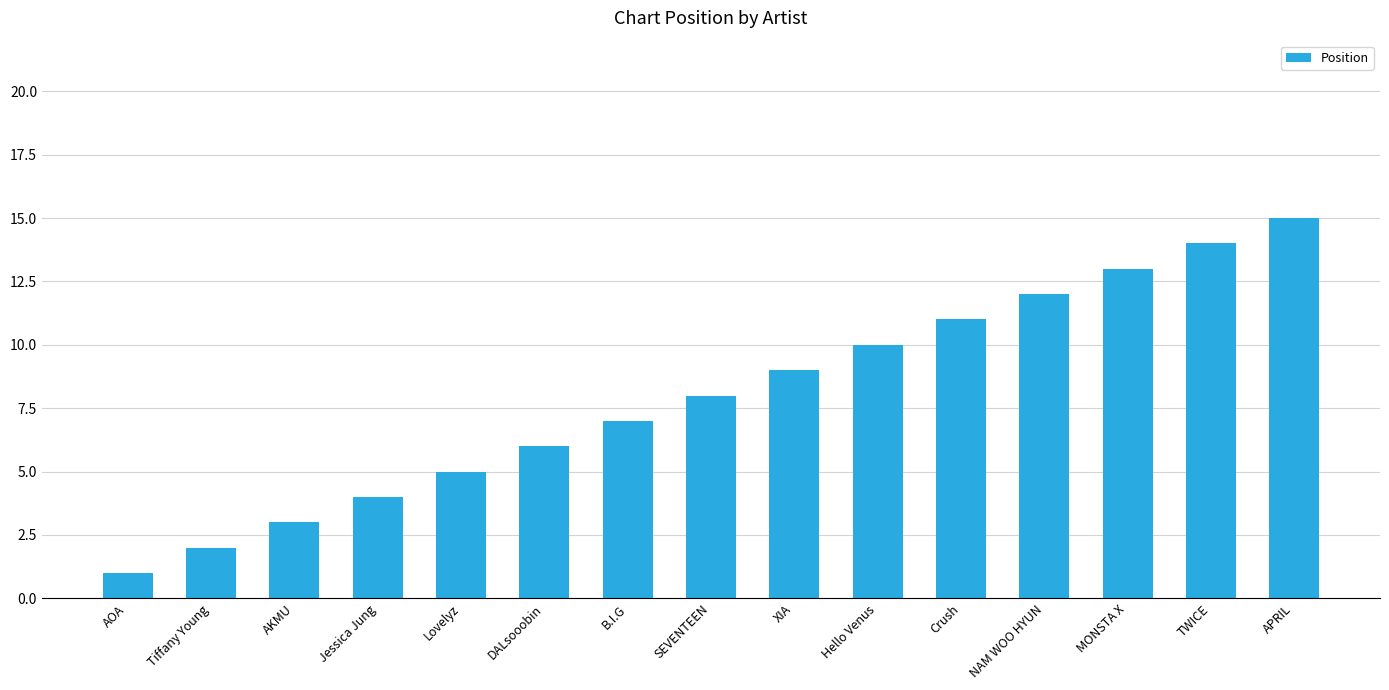

Rank the categories by value from lowest to highest.

AOA, Tiffany Young, AKMU, Jessica Jung, Lovelyz, DALsooobin, B.I.G, SEVENTEEN, XIA, Hello Venus, Crush, NAM WOO HYUN, MONSTA X, TWICE, APRIL